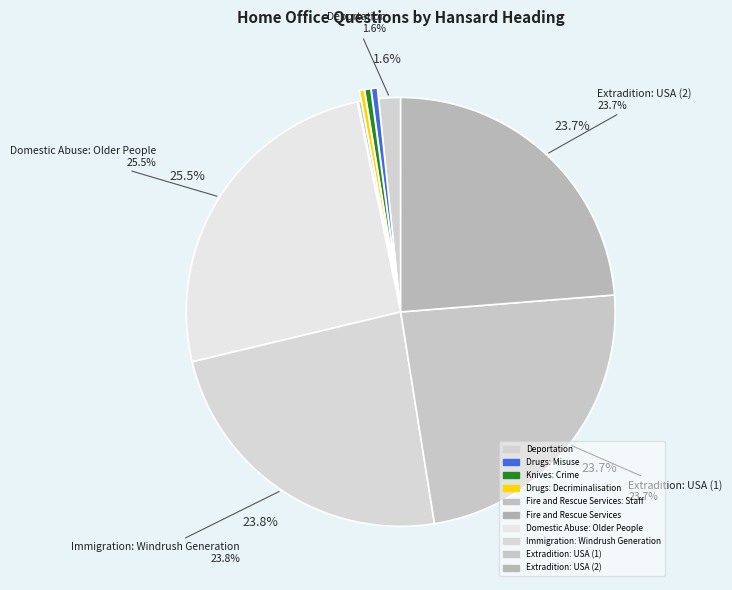

Count the number of slices in the pie.

10